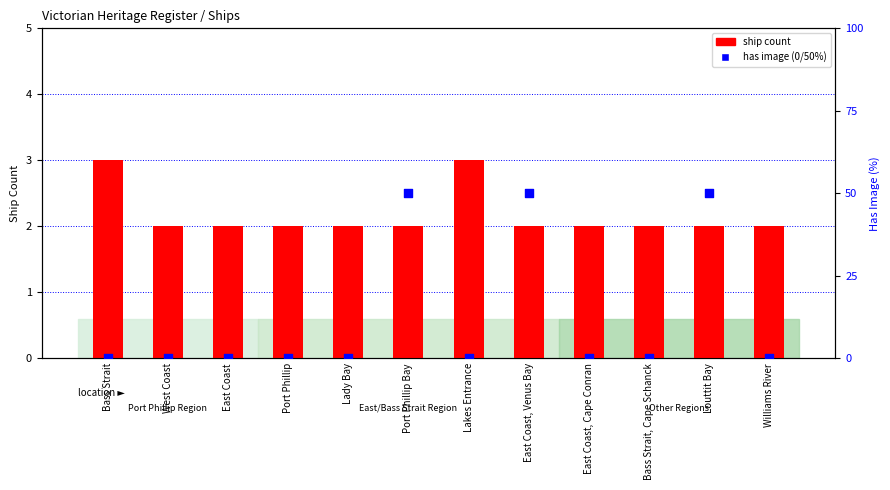

What are all the series names shown in the legend?

ship count, has image (0/50%)